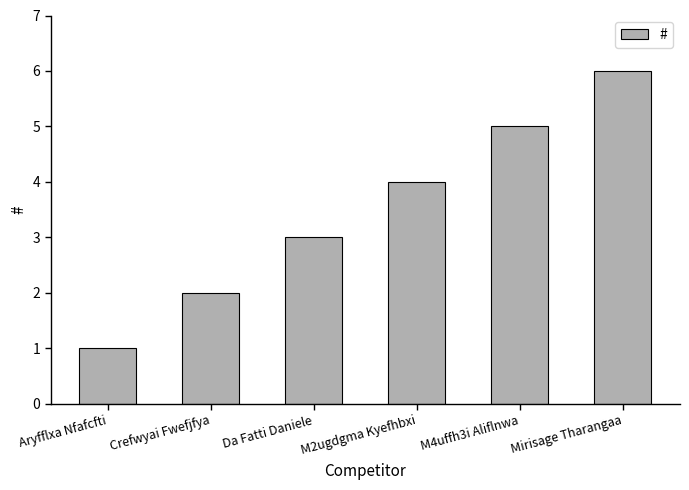

What is the difference between the values at Crefwyai Fwefjfya and M2ugdgma Kyefhbxi?

2